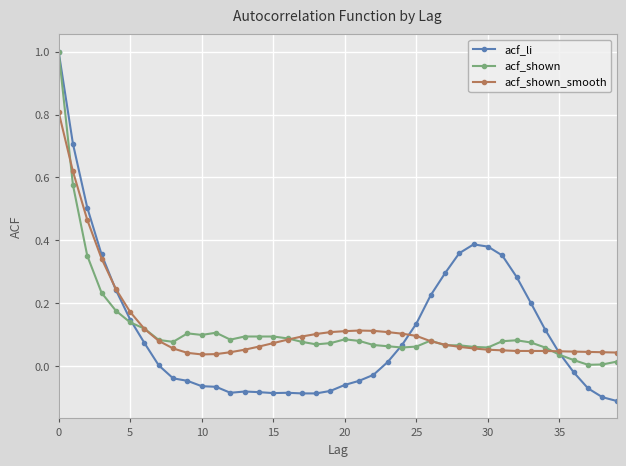

True or false: acf_shown has more than 1 points higher than both neighbors.

True